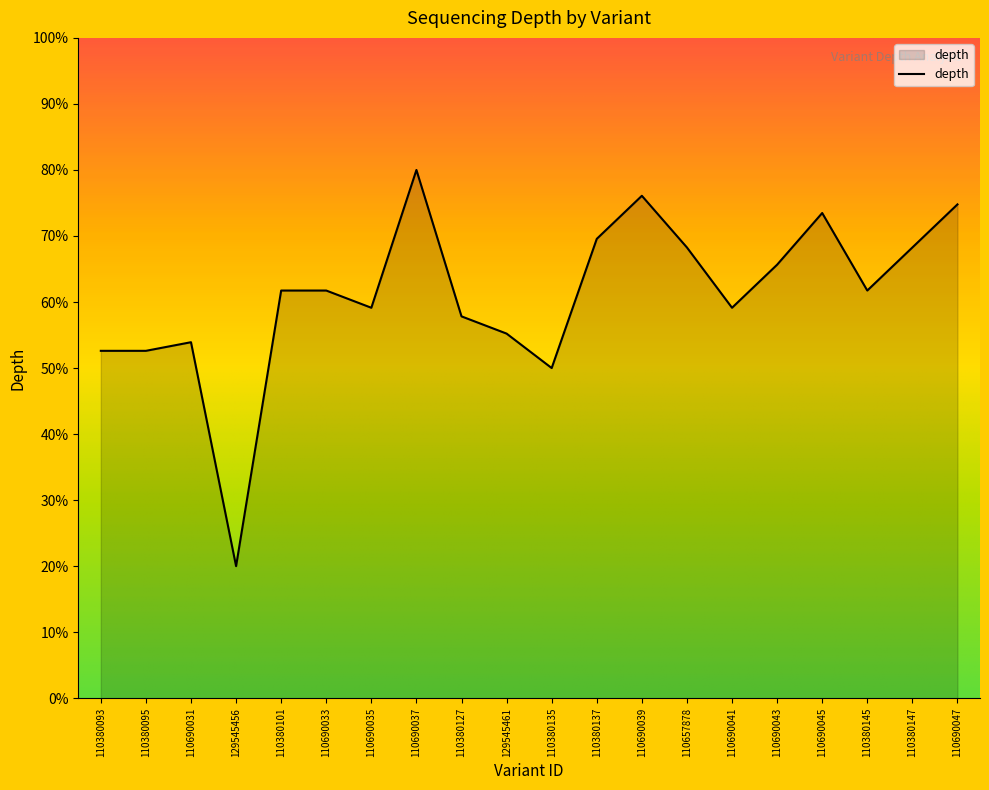

How many lines are shown in the chart?

1